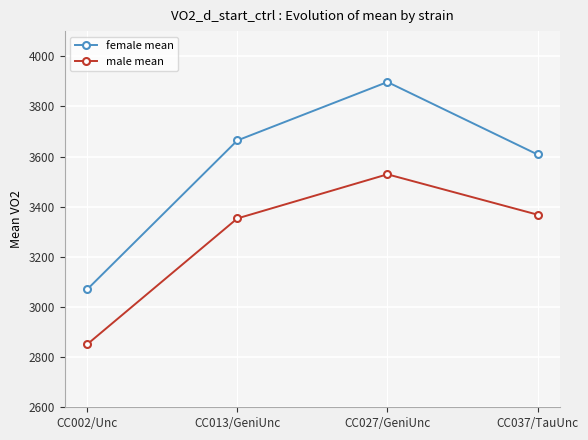

Does the chart display data point markers on the line(s)?

Yes